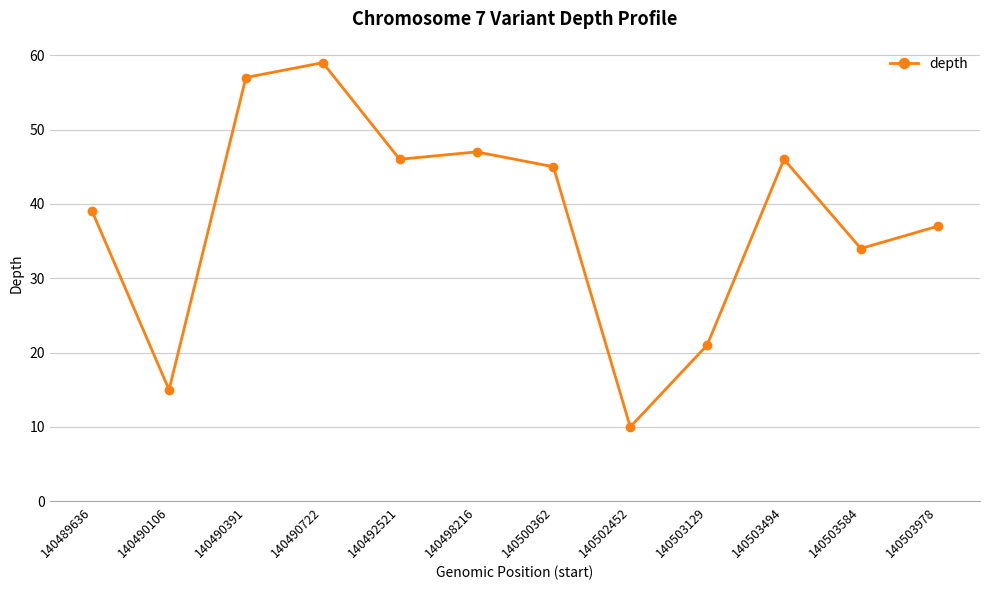

At which category does the chart reach its peak across all series?

140490722